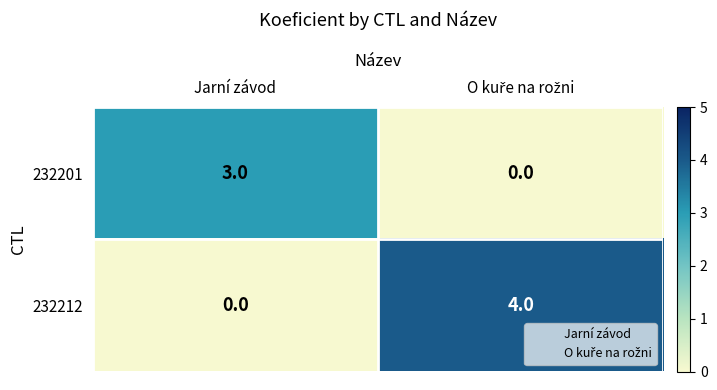

What is the difference between the maximum and minimum values in the 232212 series?

4